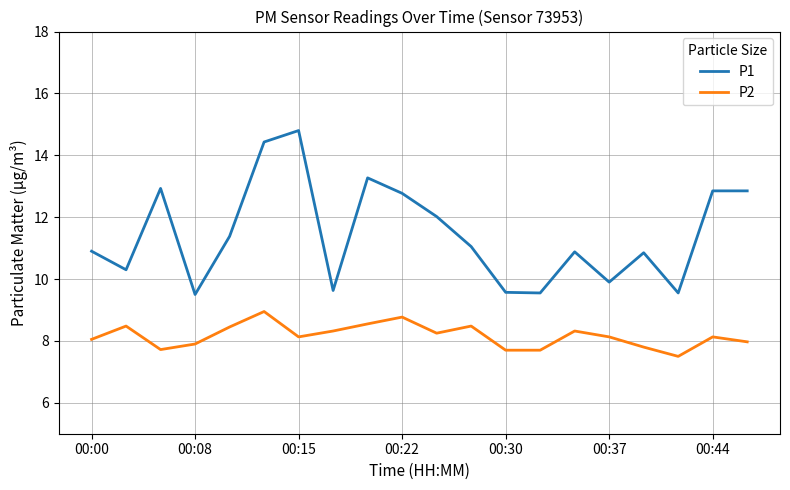

How many lines are shown in the chart?

2